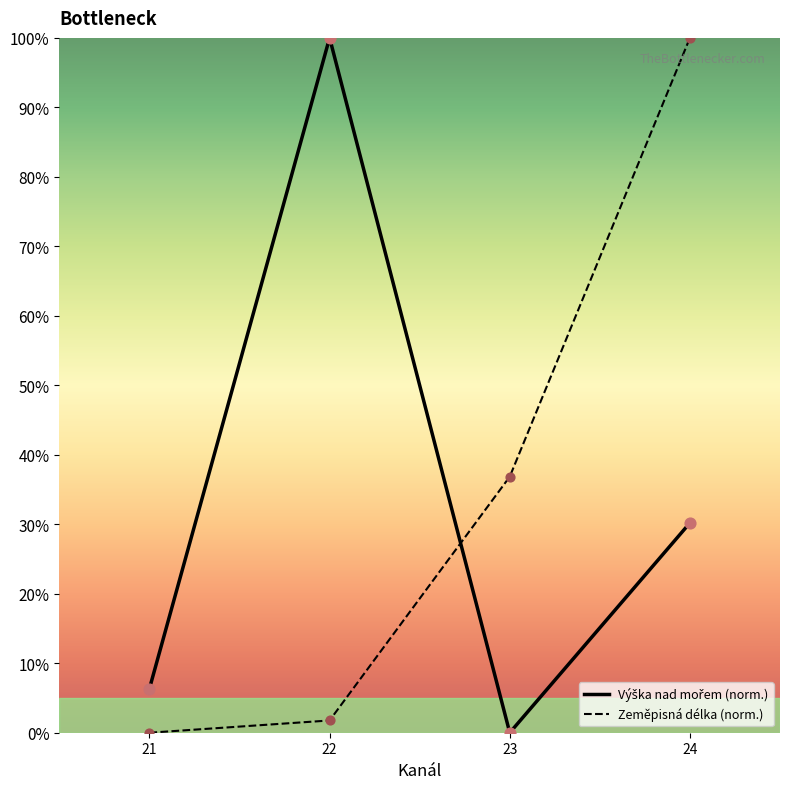

At which category is the sum across all series the highest?

24